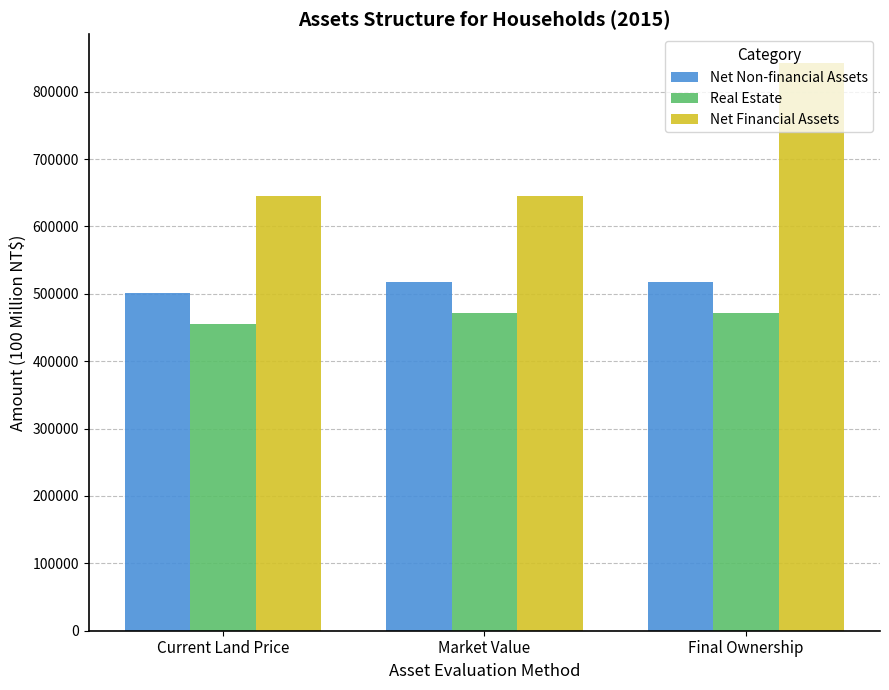

Is the value of Net Non-financial Assets at Market Value greater than the value of Real Estate at Market Value?

Yes